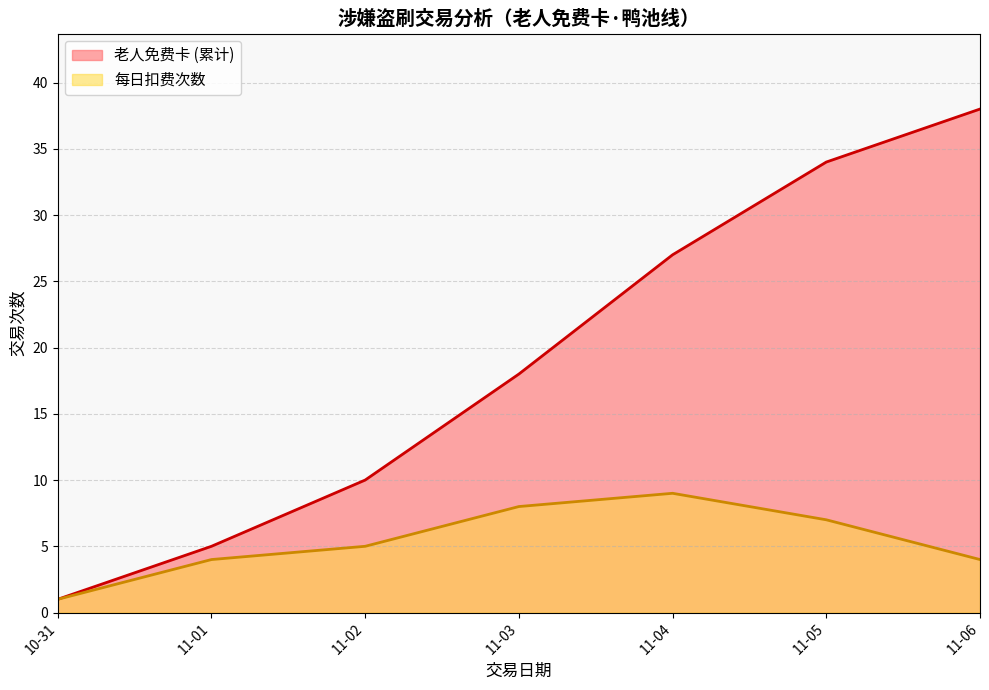

Does the chart have visible grid lines?

Yes